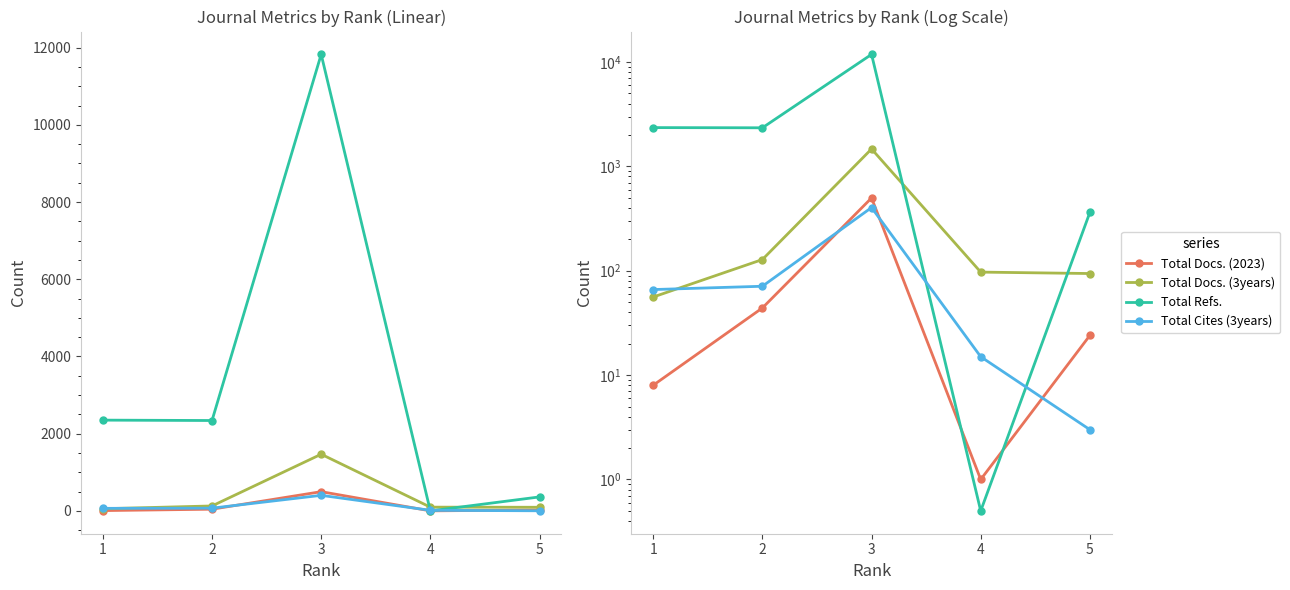

How many values in the Total Docs. (2023) series are below 24?

2